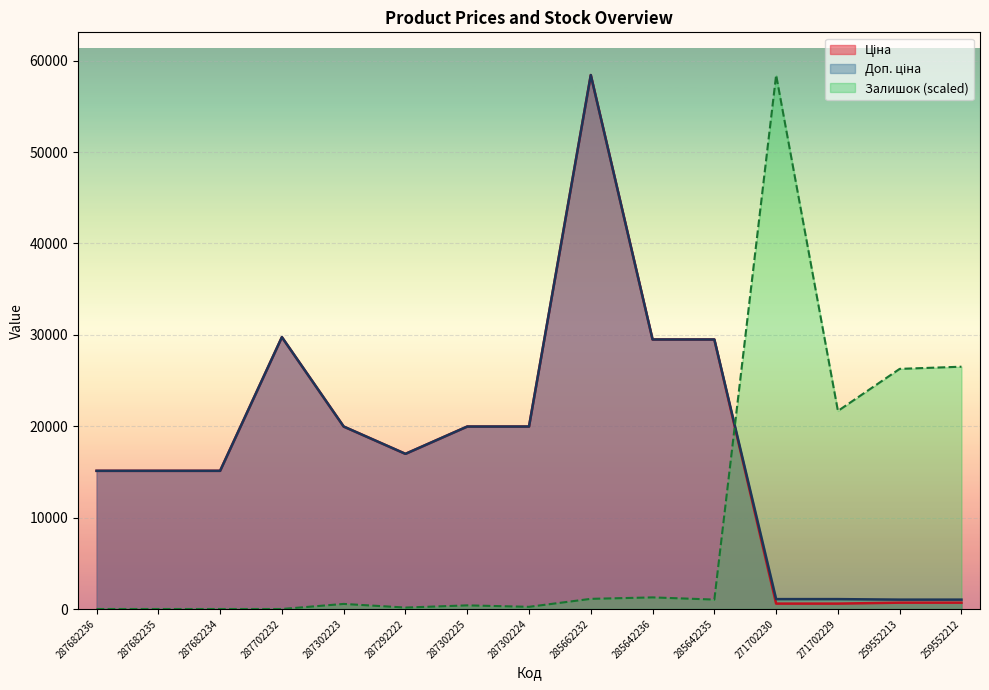

What is the lowest value of the Ціна series?

589.9